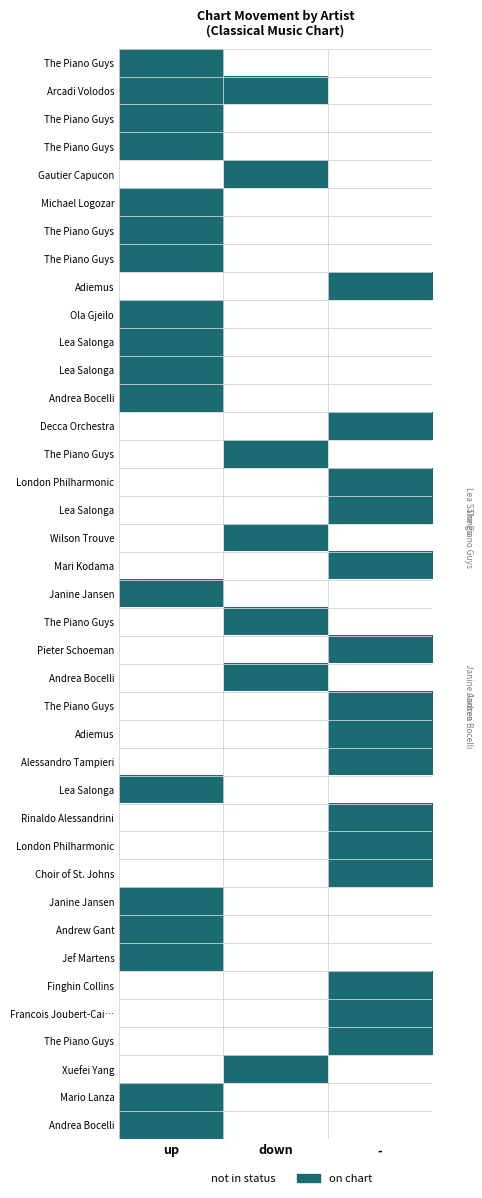

How many series are shown in this chart?

39